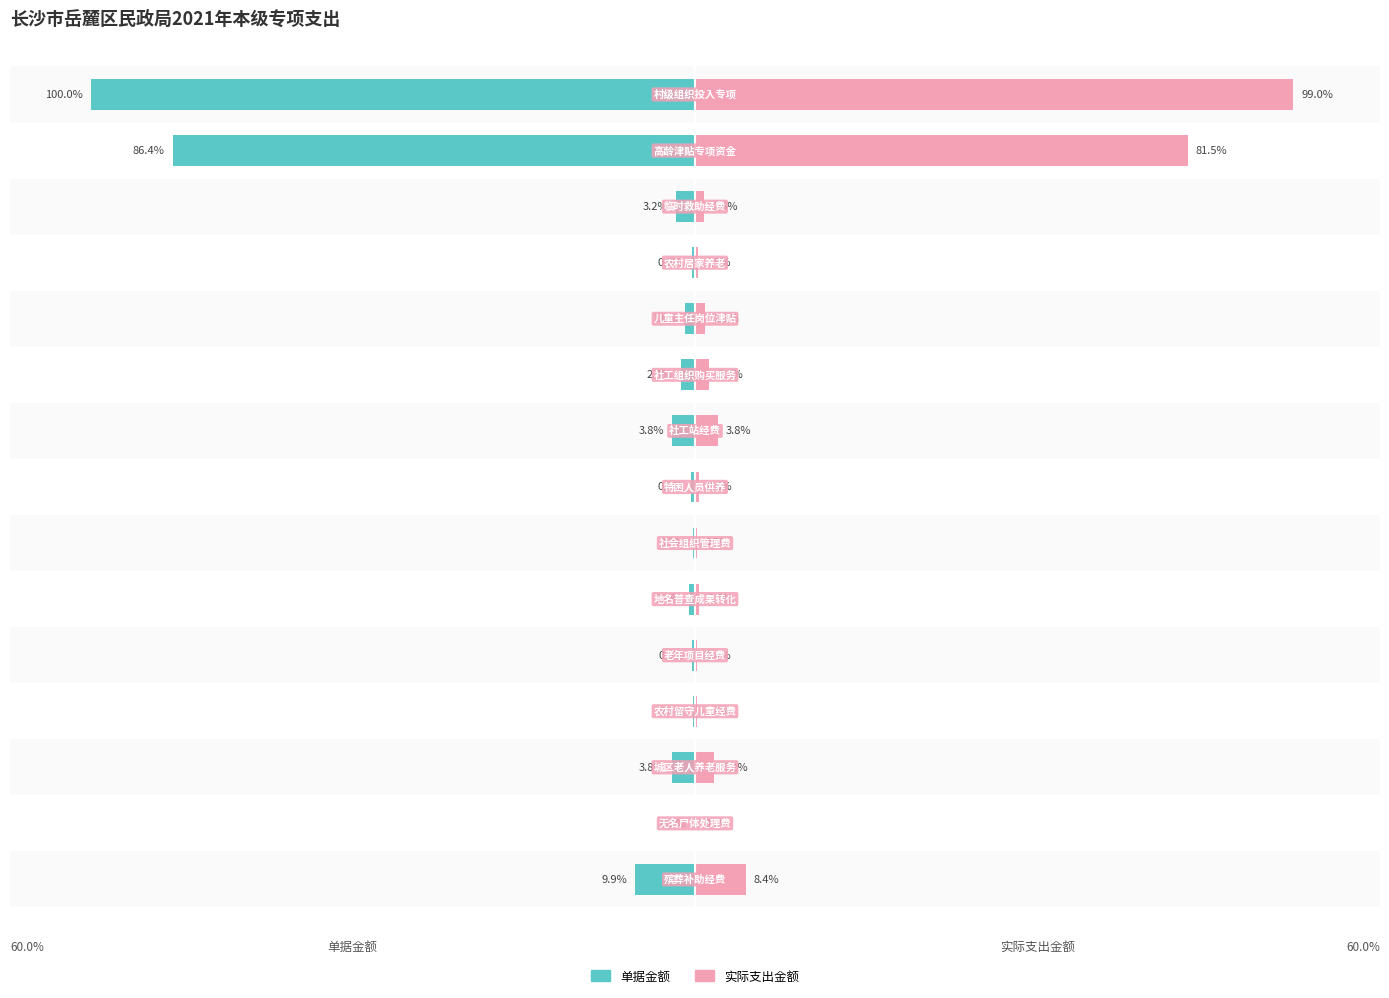

The value of 实际支出金额 at 12 is 0.9. True or false?

True